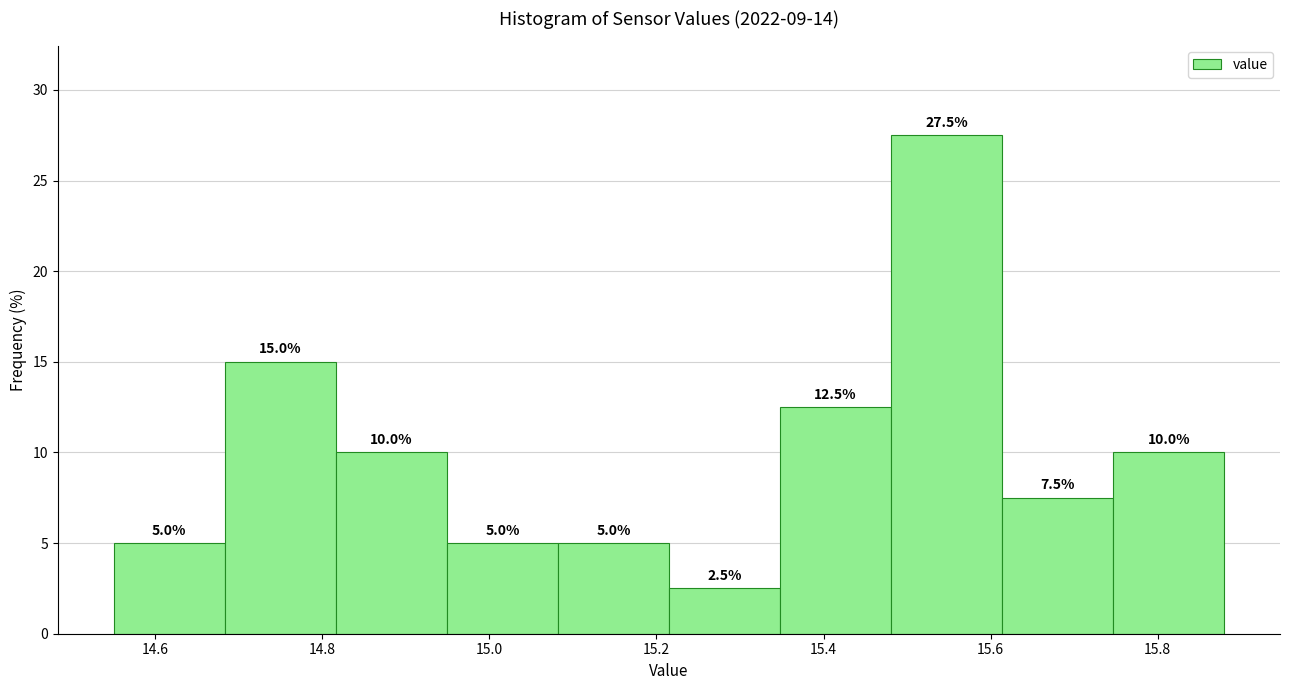

Which range on the x-axis has the tallest bar?

15.48 to 15.62